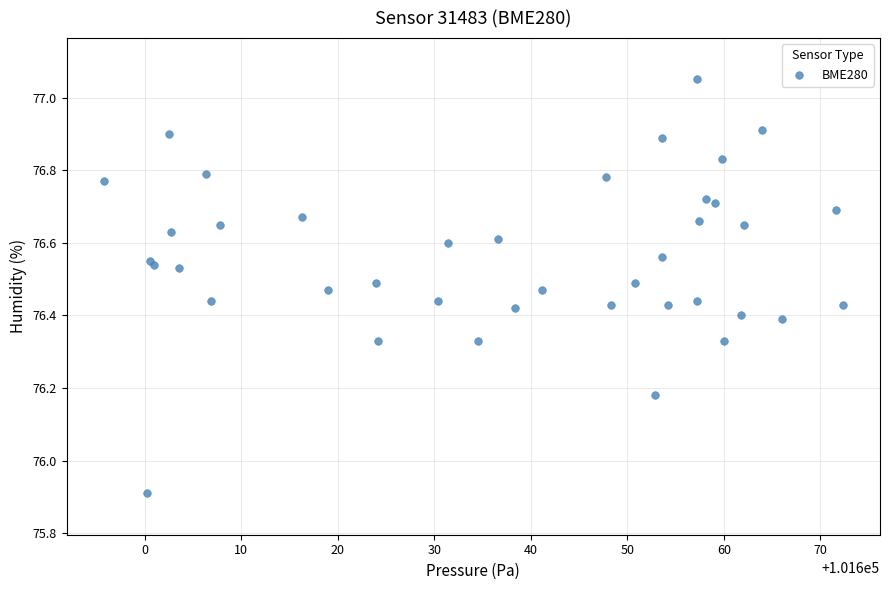

What Y value in the scatter plot is closest to 76?

75.9